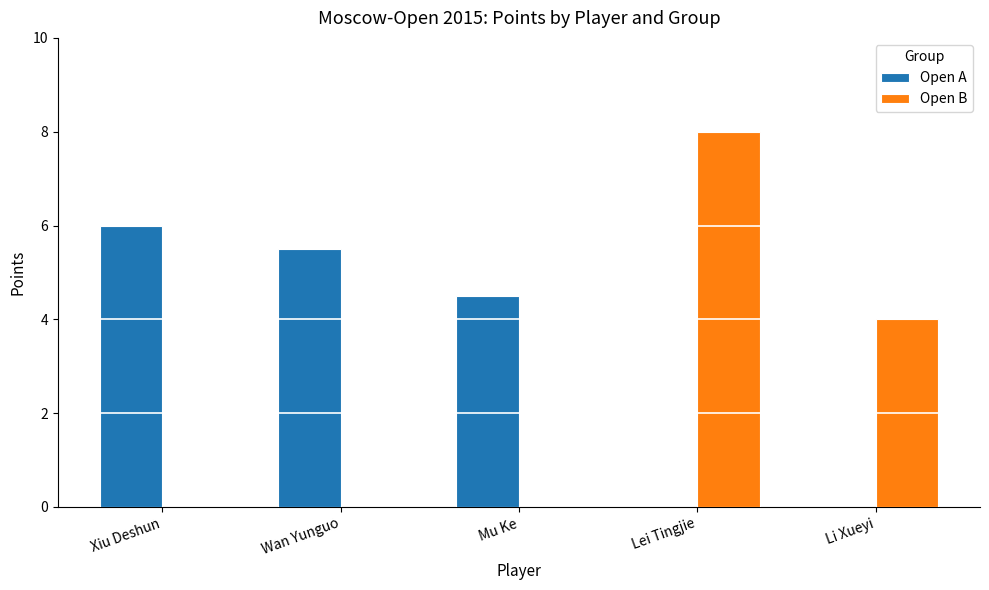

The Open A series shows 0.0 at Lei Tingjie. True or false?

True